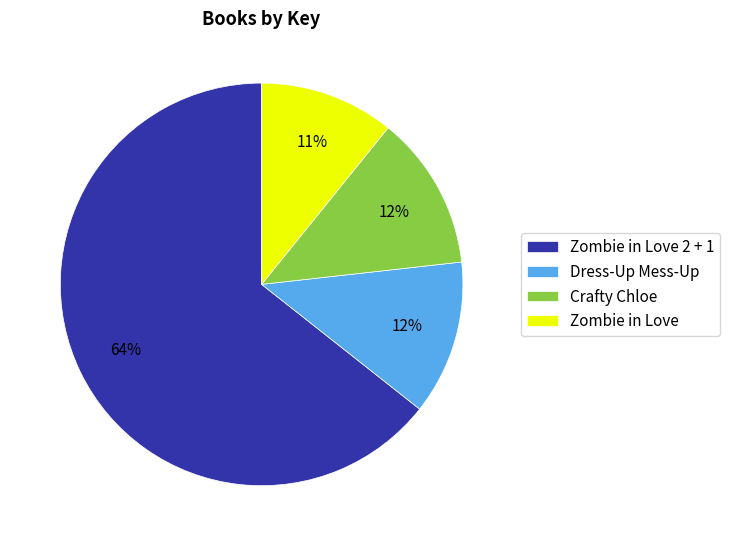

Approximately how many times larger is the value at Dress-Up Mess-Up compared to Crafty Chloe?

1.0